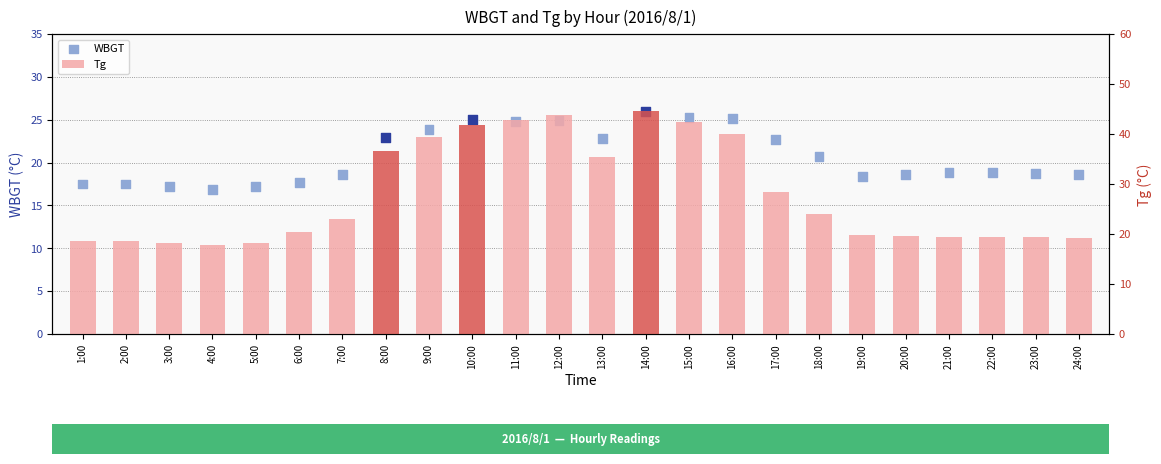

Is the value of Tg at 23:00 greater than the value of WBGT at 2:00?

Yes